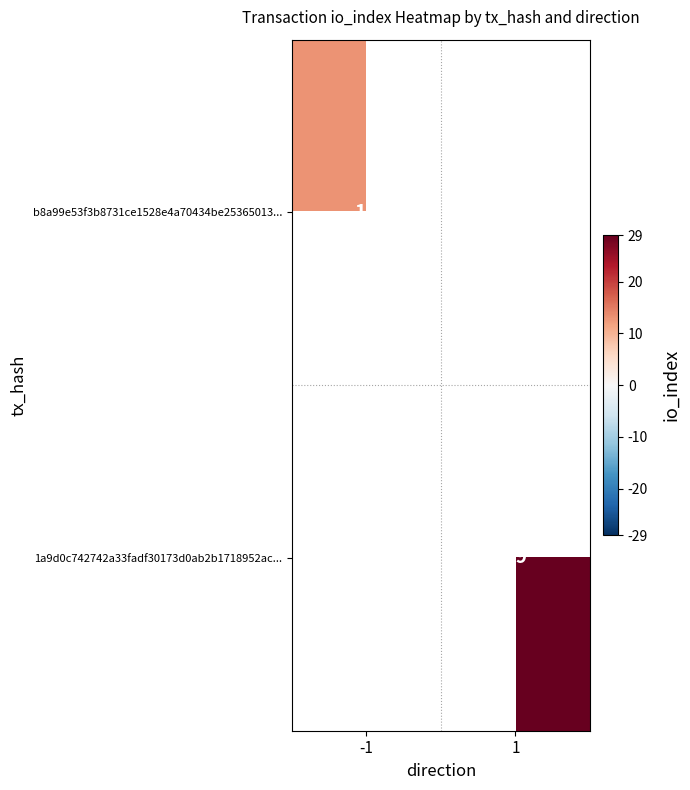

What is the approximate value of 1a9d0c742742a33fadf30173d0ab2b1718952ac... at 1?

29.0